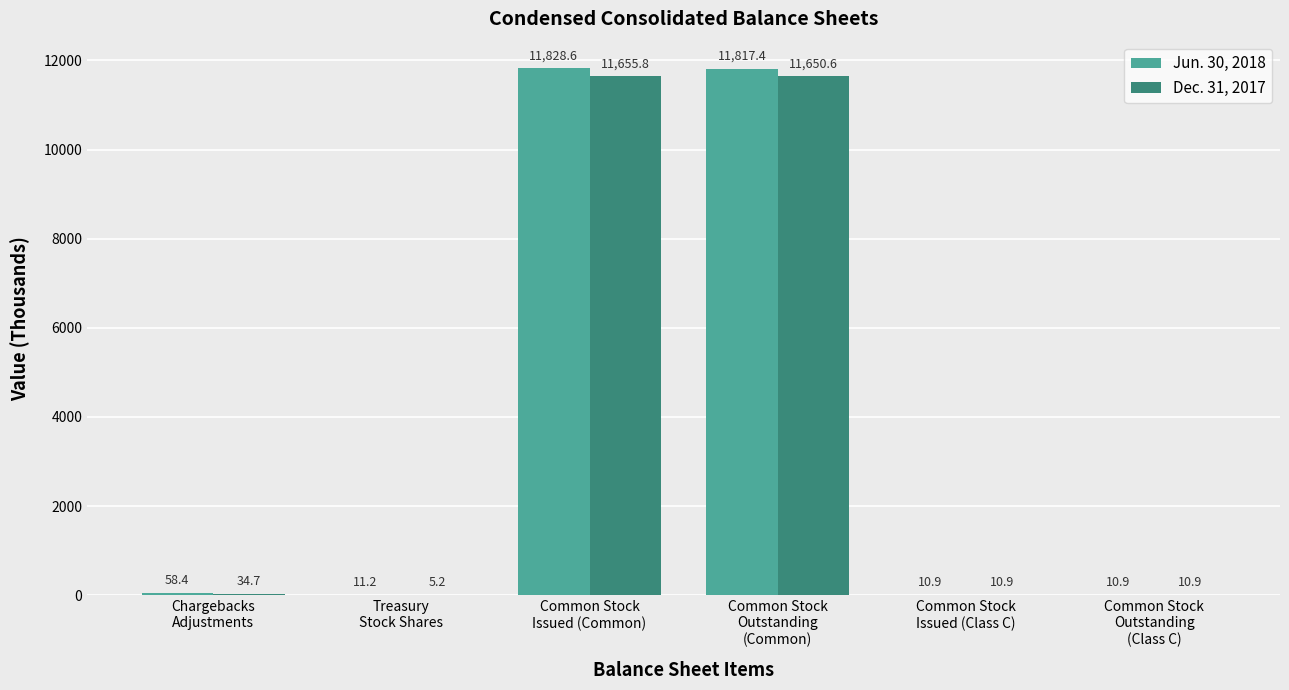

Reading left to right, list all the values displayed in this chart.

Jun. 30, 2018: Chargebacks
Adjustments=58.4	Treasury
Stock Shares=11.2	Common Stock
Issued (Common)=11828.6	Common Stock
Outstanding
(Common)=11817.4	Common Stock
Issued (Class C)=10.9	Common Stock
Outstanding
(Class C)=10.9
Dec. 31, 2017: Chargebacks
Adjustments=34.7	Treasury
Stock Shares=5.2	Common Stock
Issued (Common)=11655.8	Common Stock
Outstanding
(Common)=11650.6	Common Stock
Issued (Class C)=10.9	Common Stock
Outstanding
(Class C)=10.9